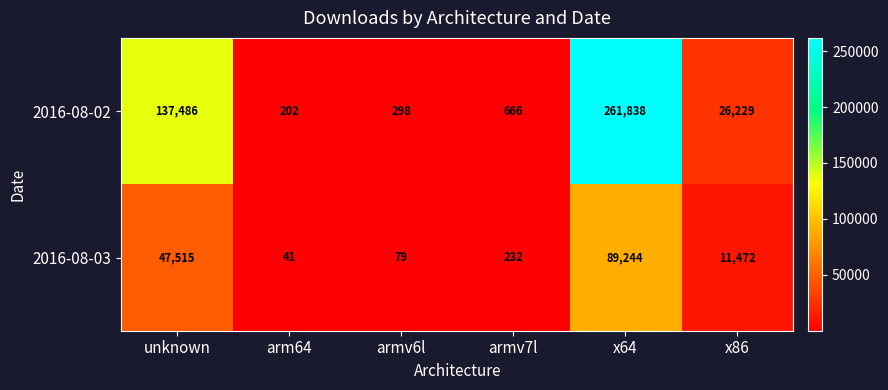

What is the total value across all series at x86?

37701